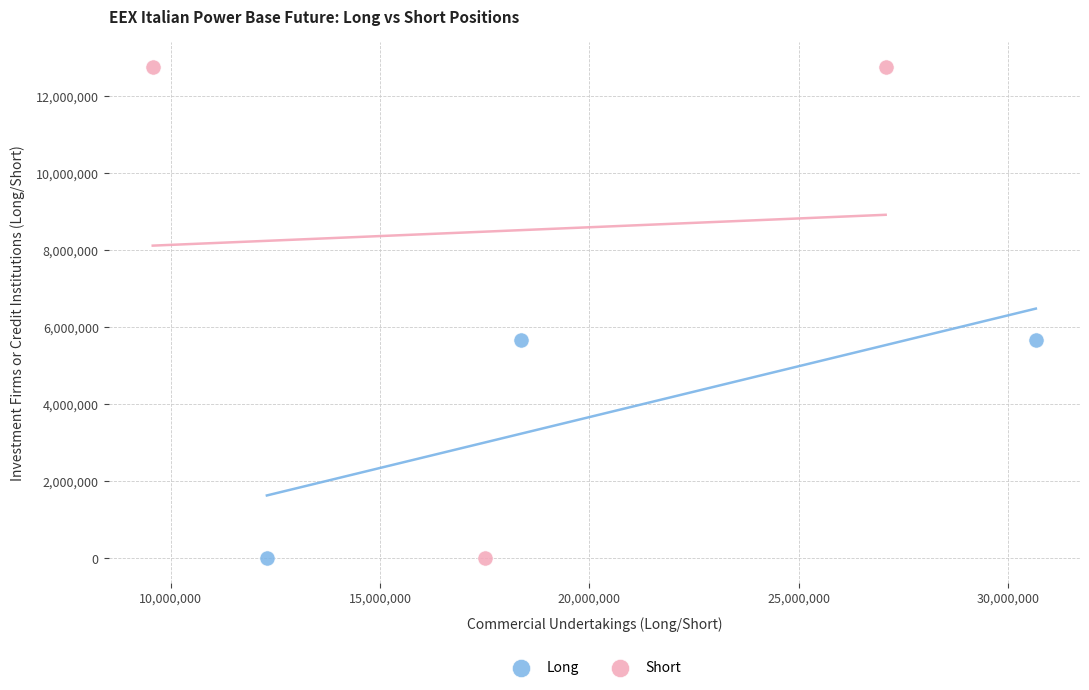

Which series has the widest spread of Y values?

Short